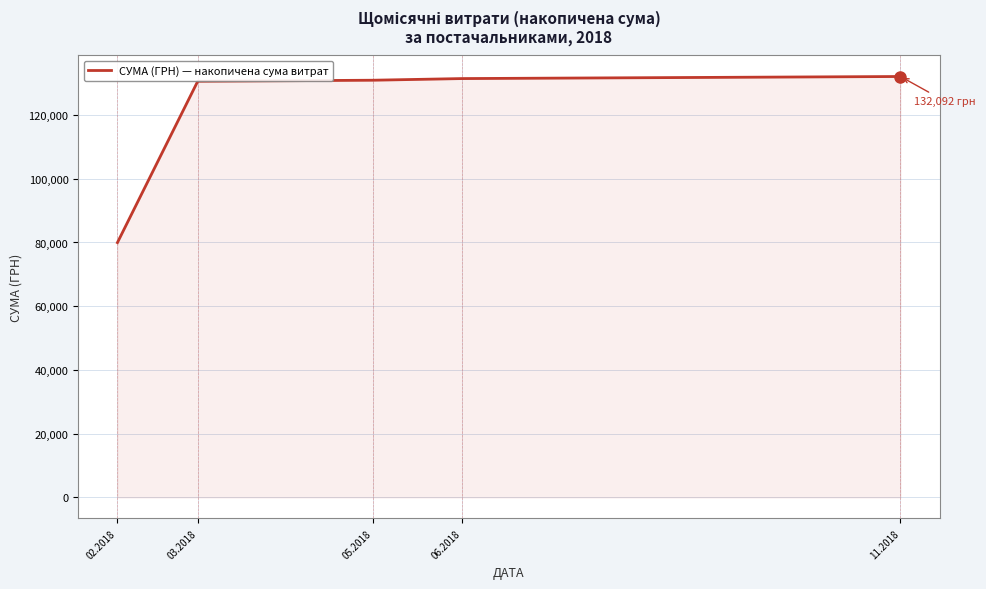

What is the difference between the values at 06.2018 and 03.2018?

839.0